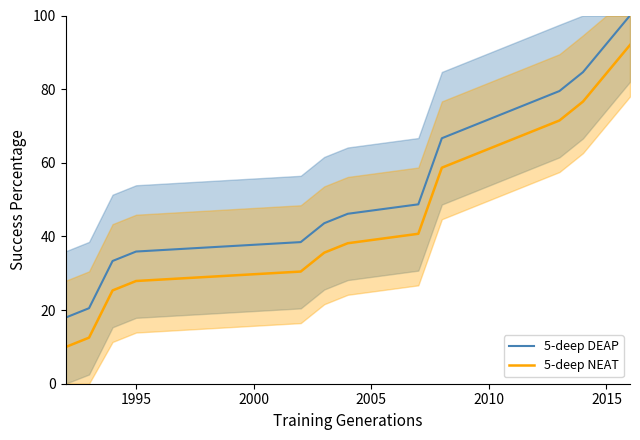

What is the minimum value for 5-deep DEAP?

17.9